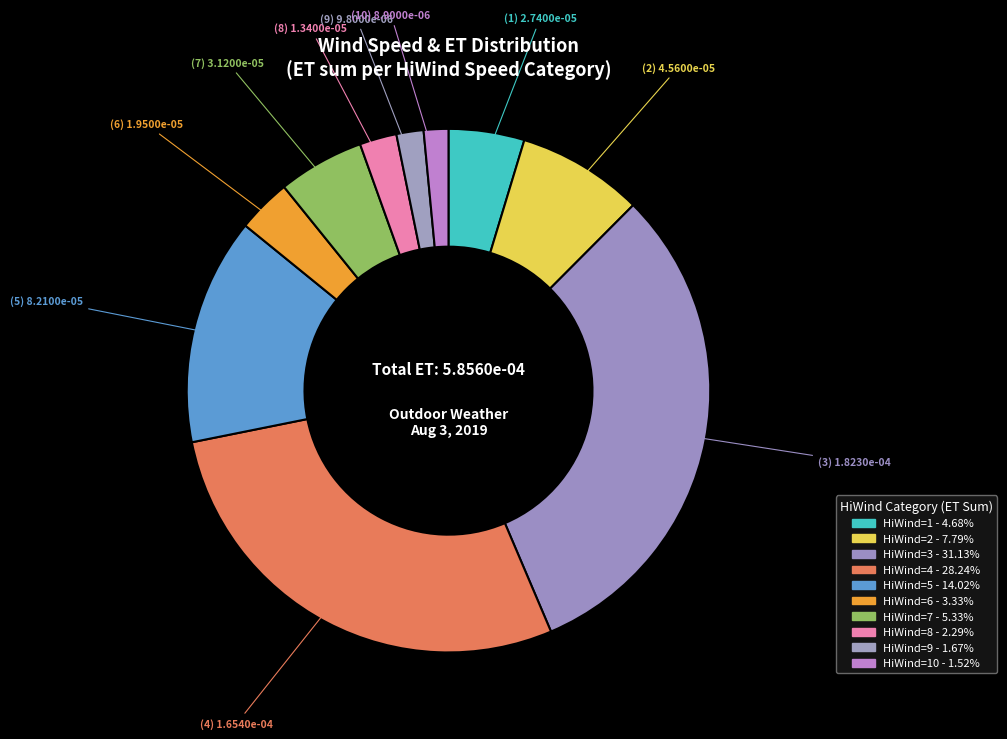

Is there a majority slice in this chart?

No